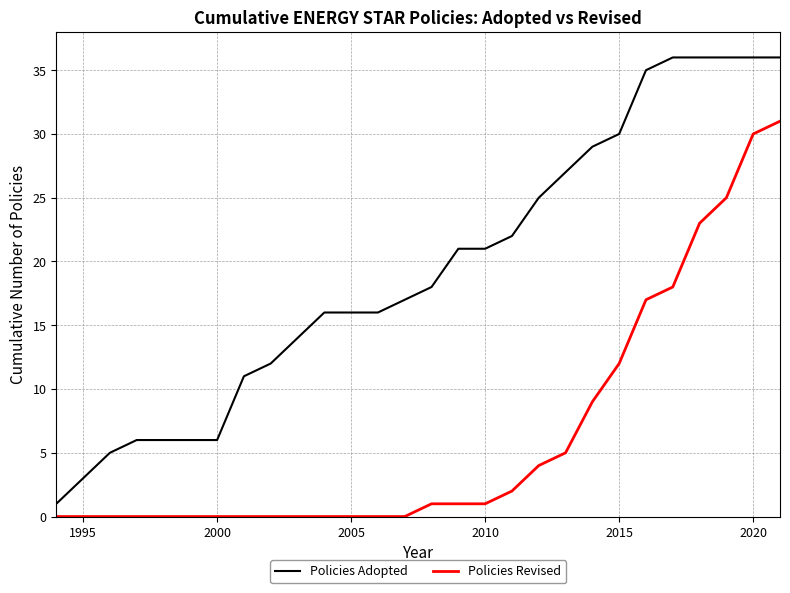

True or false: Policies Revised and Policies Adopted intersect in this chart.

False